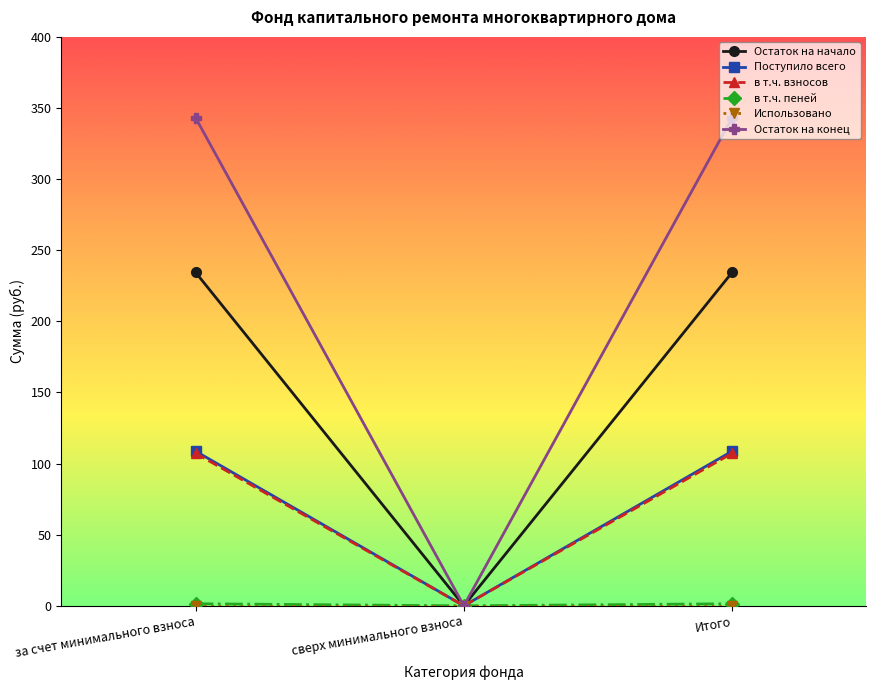

What position from the left is Итого?

3